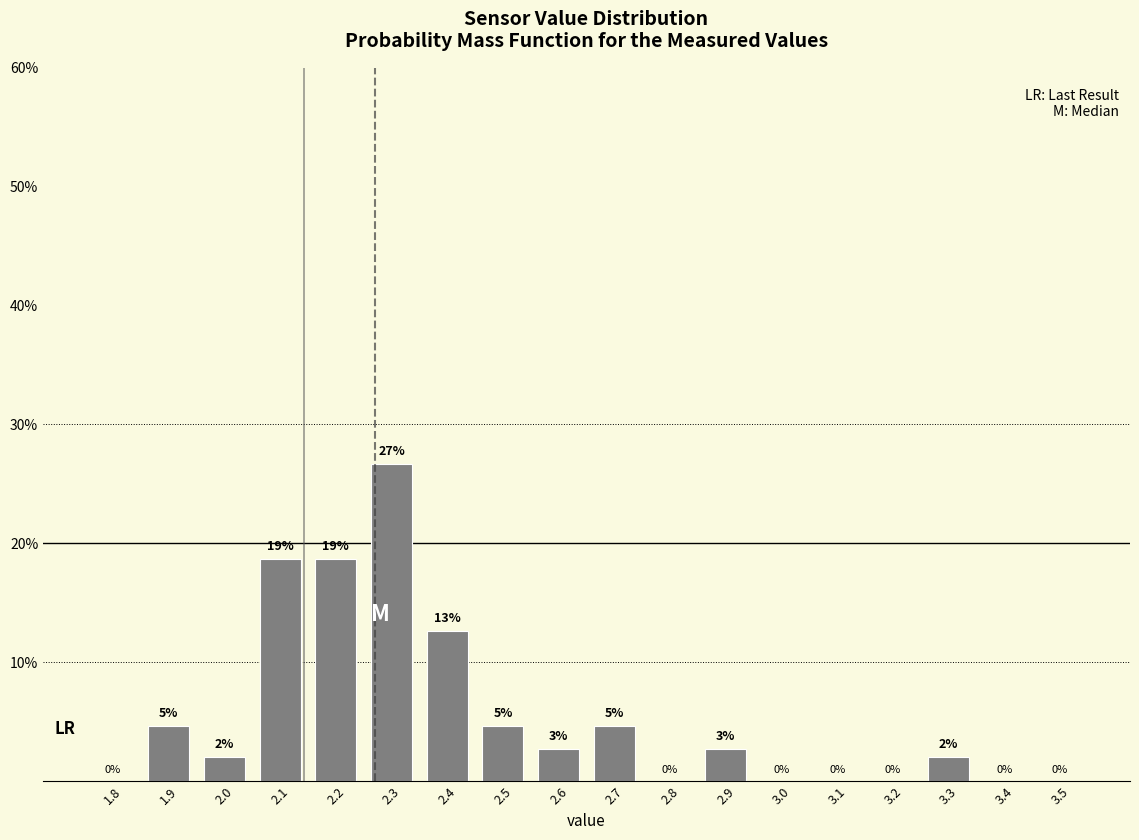

Where does the data first go above 2?

1.9